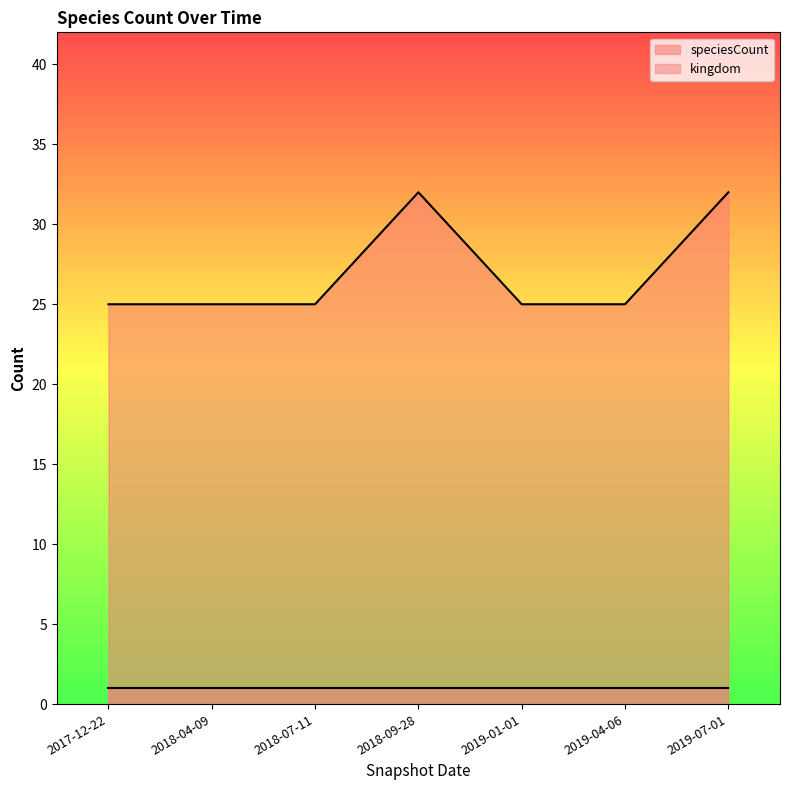

What is the maximum value shown in the chart?

32